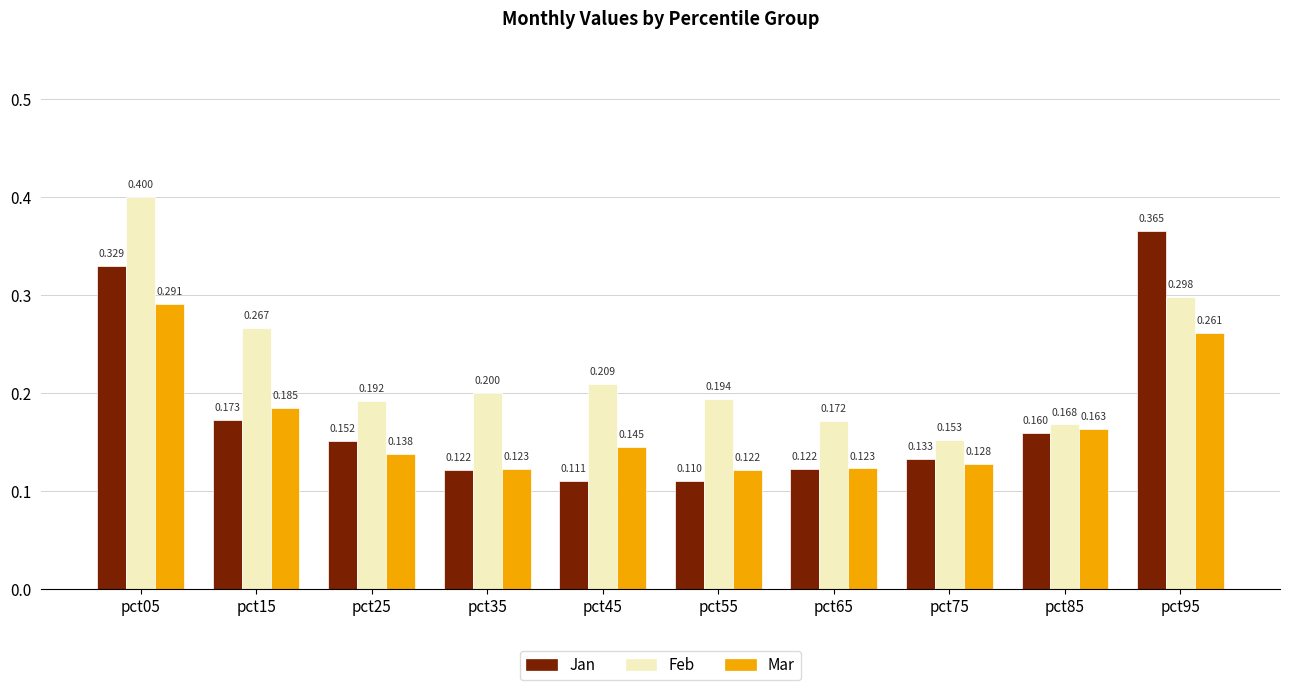

Rank the series by their maximum value, from lowest to highest.

Mar, Jan, Feb